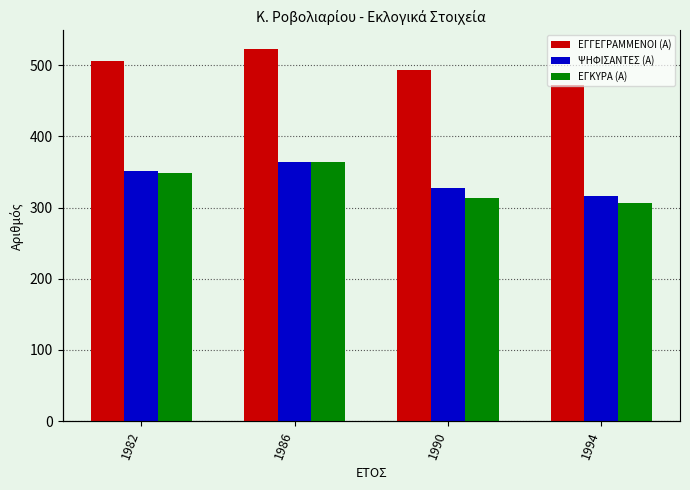

What is the value of the ΕΓΓΕΓΡΑΜΜΕΝΟΙ (Α) bar at the 4th from the left?

472